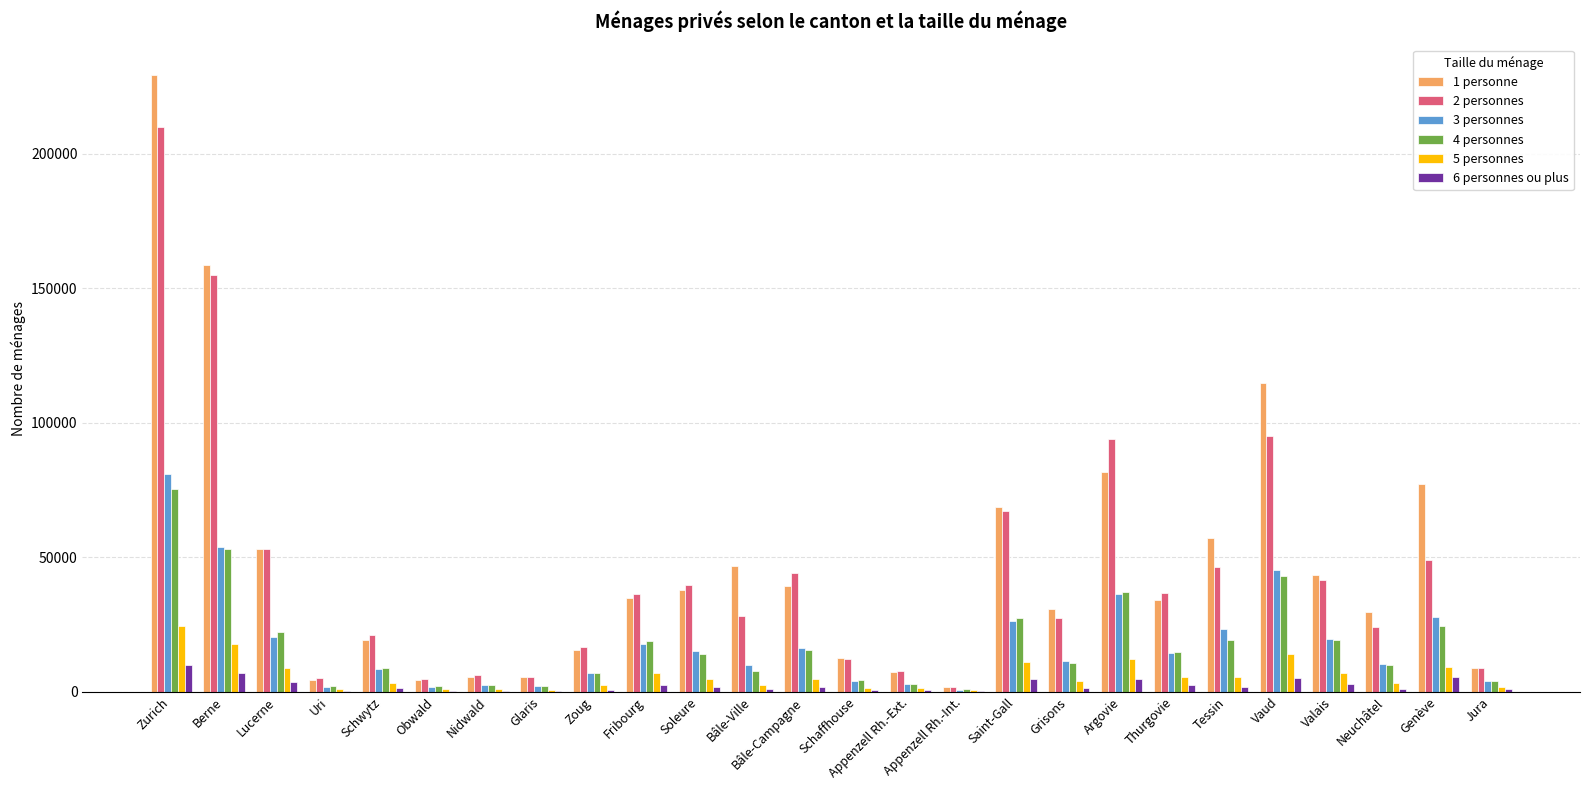

Is it true that 2 personnes equals 18181 at Genève?

False